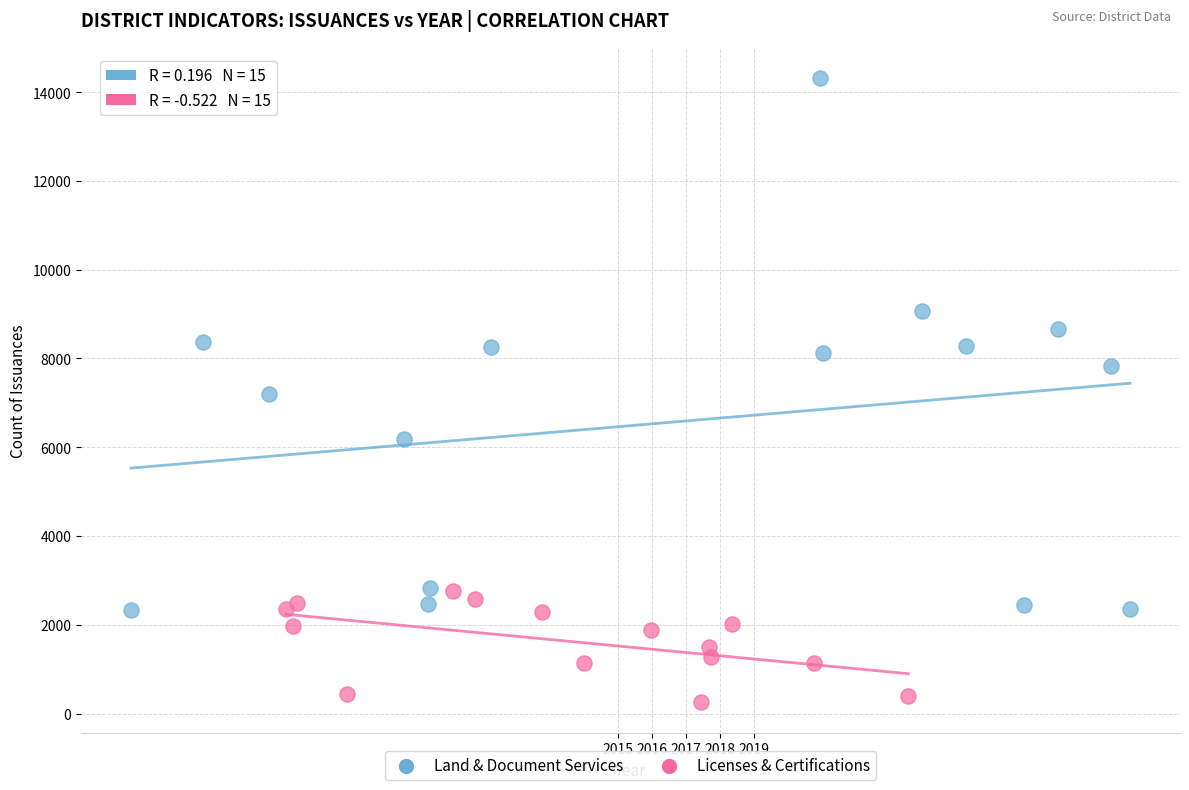

Which series has the largest Y range (max minus min)?

Land & Document Services